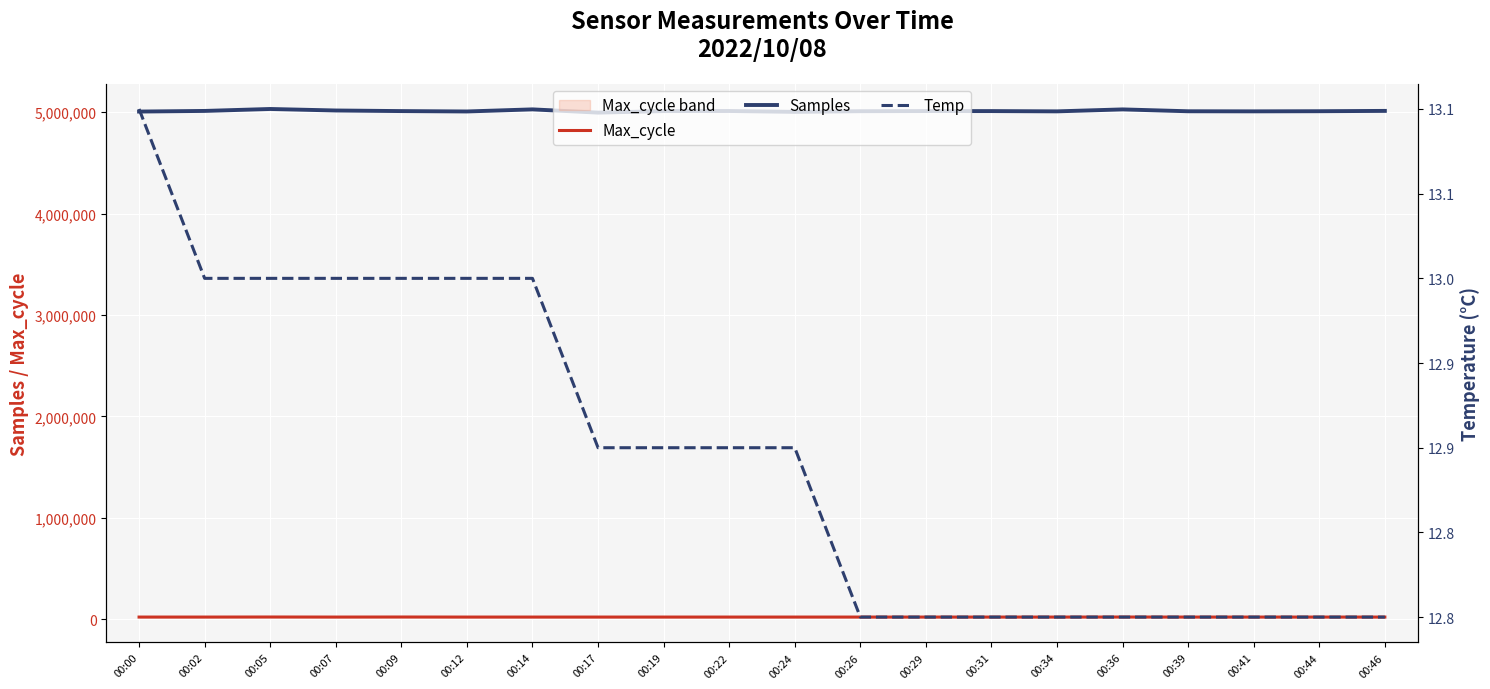

At which category is the sum across all series the highest?

00:05